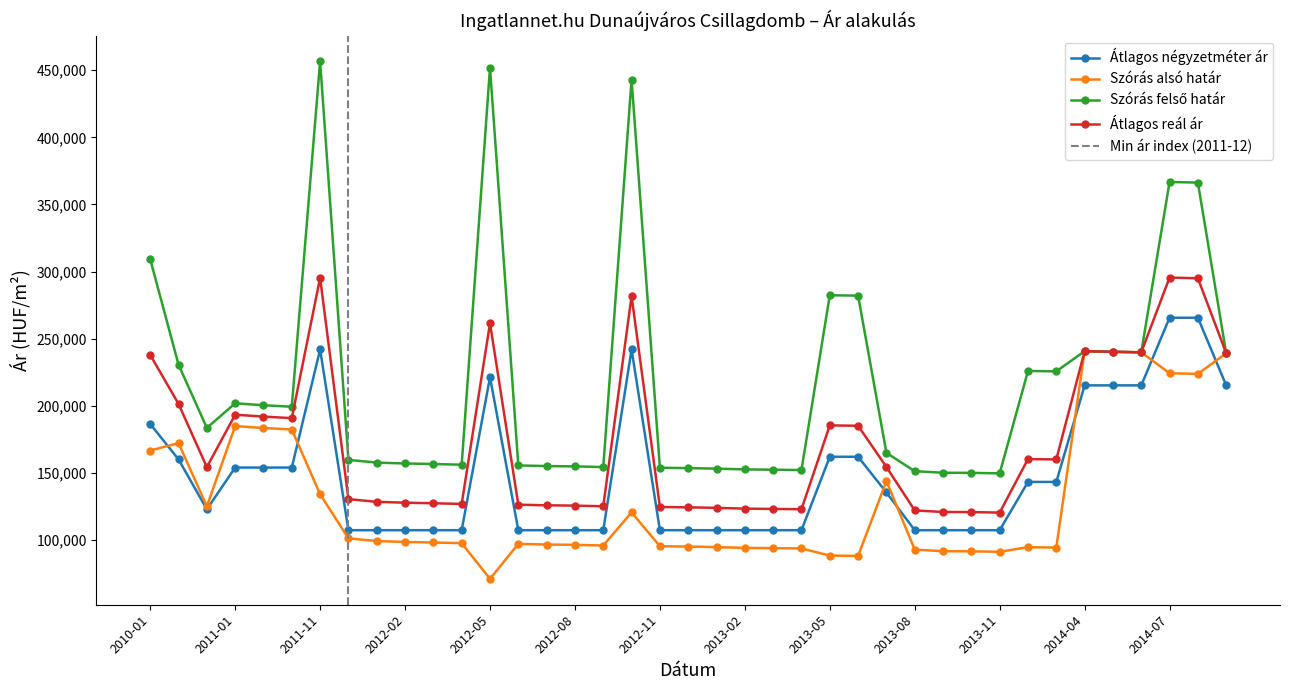

True or false: Átlagos reál ár and Szórás alsó határ intersect in this chart.

False